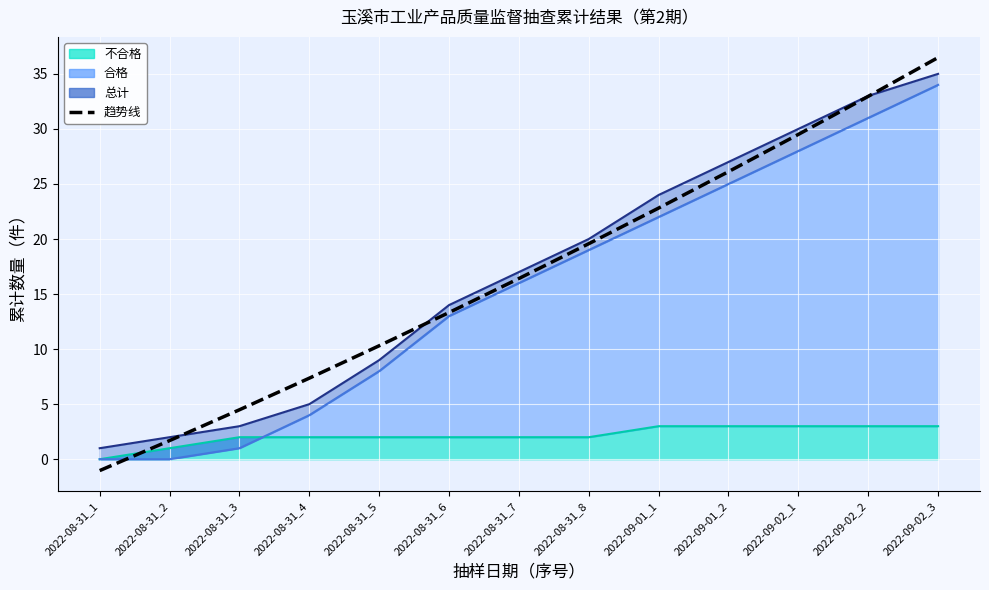

How many lines are shown in the chart?

1